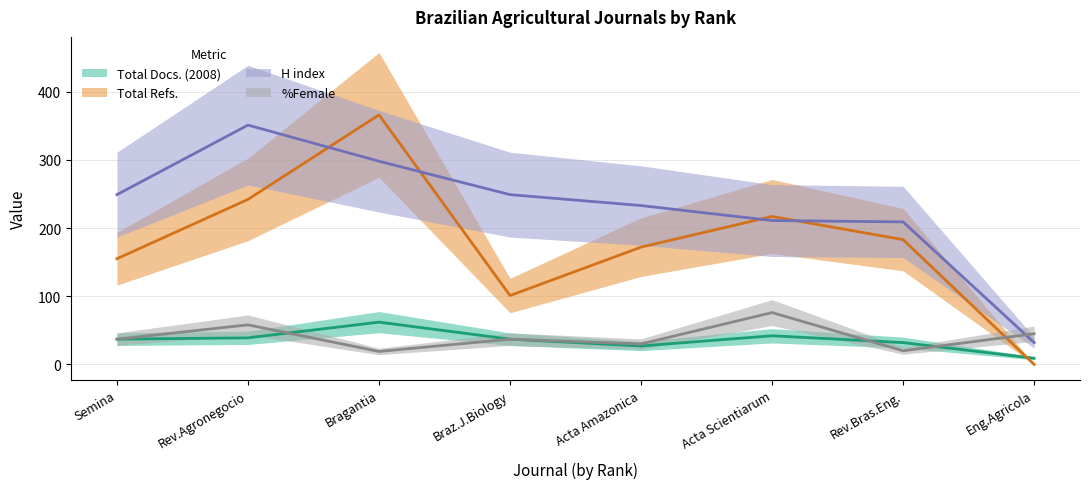

Is this an area chart (filled region under the line)?

No